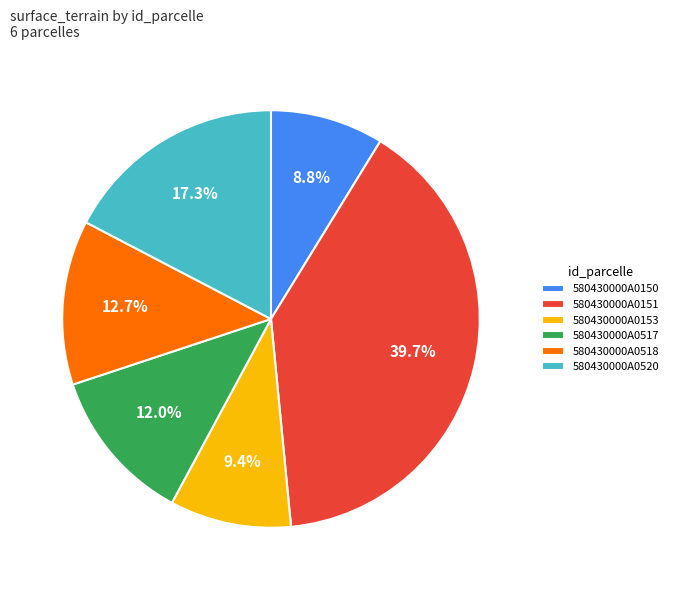

To the nearest percent, what portion does 580430000A0517 represent?

12%